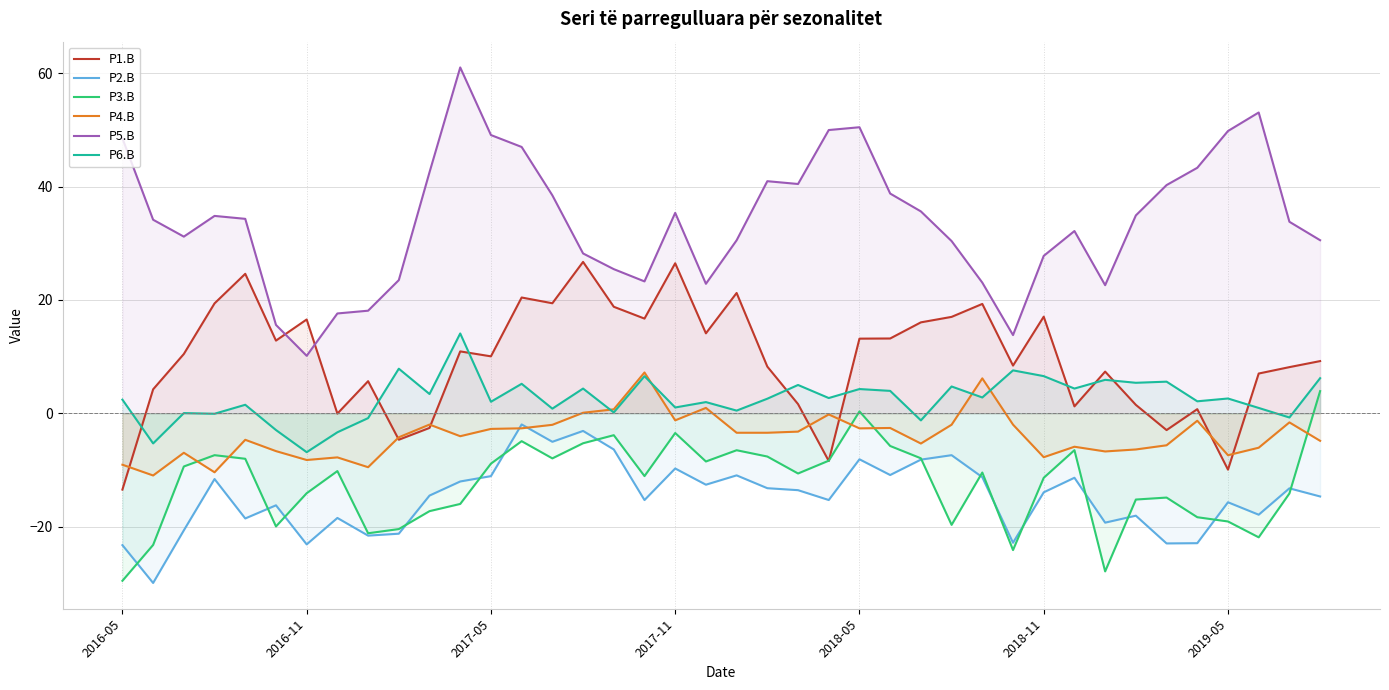

What is the difference between the second highest and second lowest values in the P3.B series?

28.2